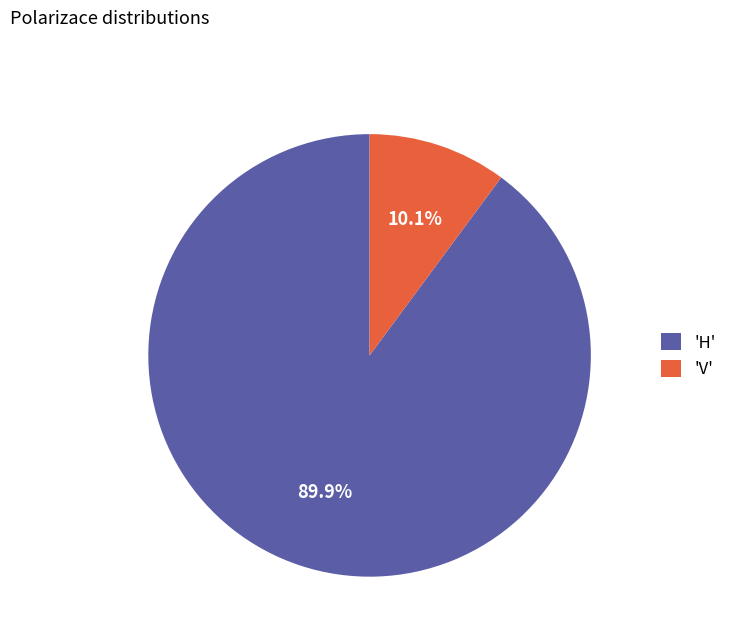

What is the largest slice in the pie chart?

'H'